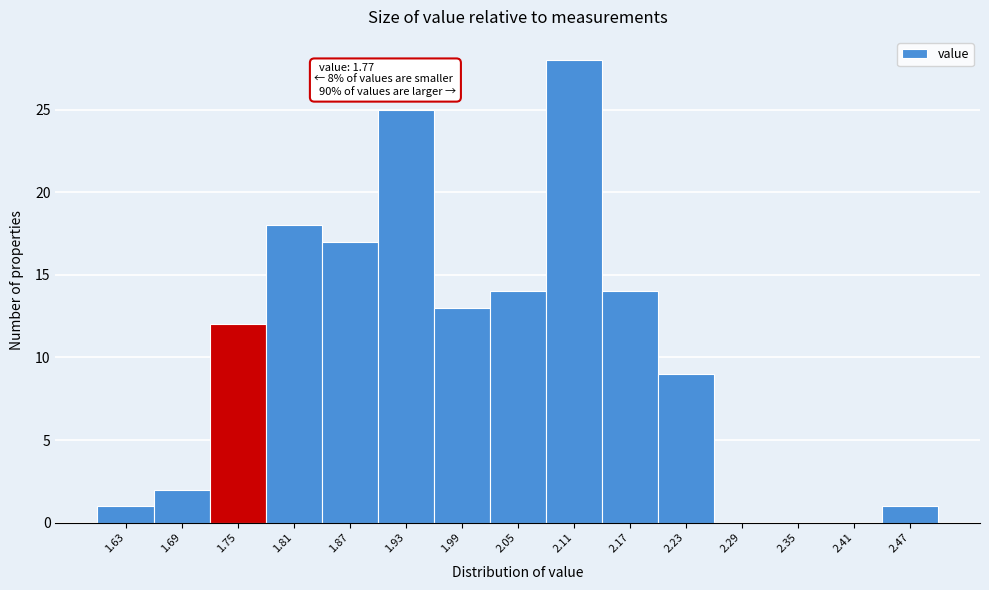

Which range on the x-axis has the tallest bar?

2.08 to 2.14